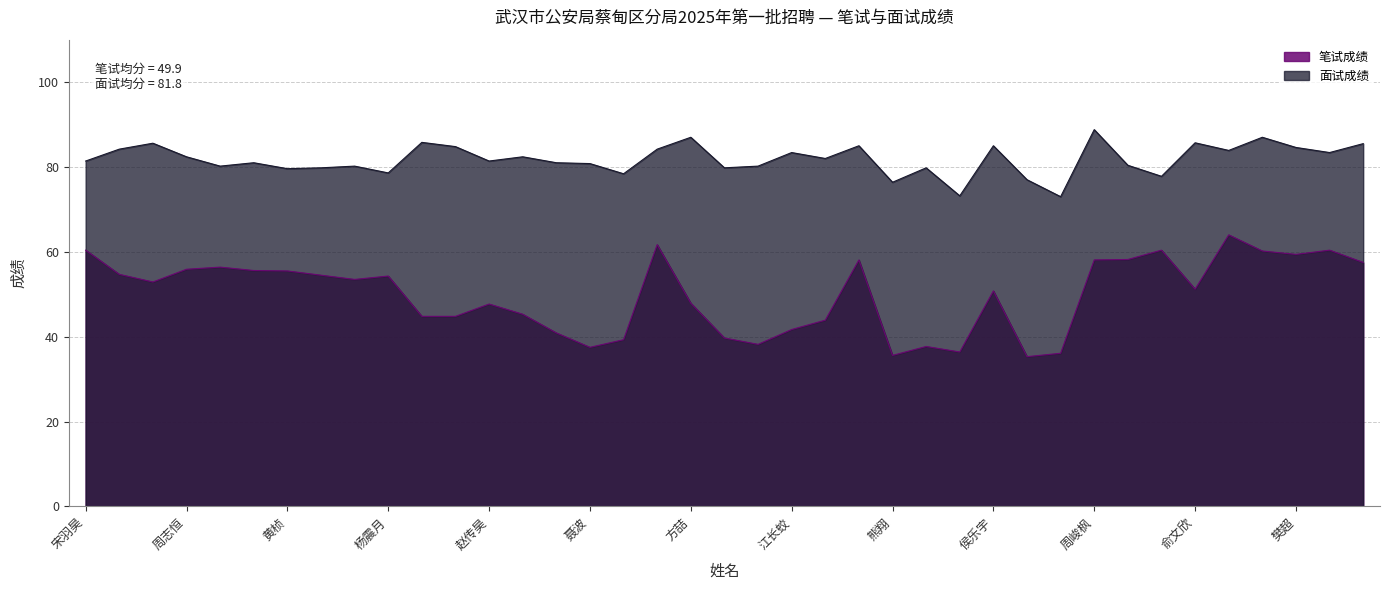

True or false: 笔试成绩 and 面试成绩 intersect in this chart.

False